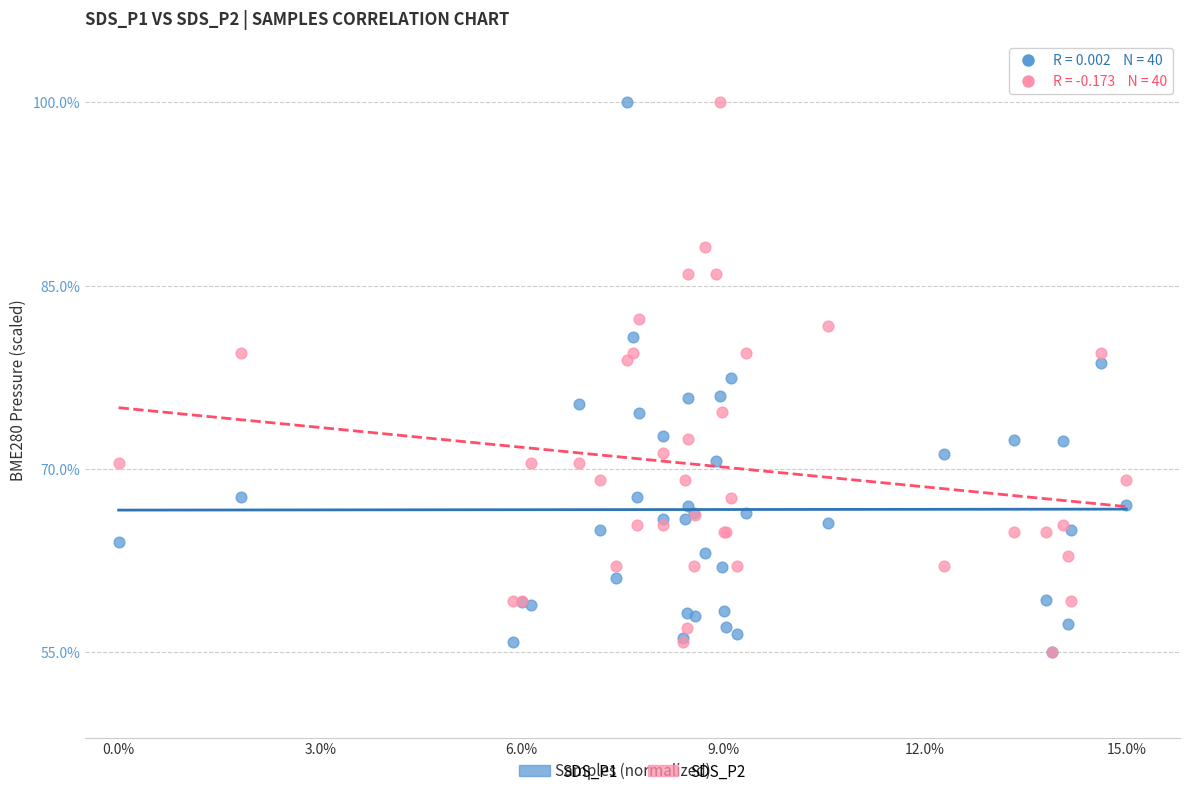

What are all the series names shown in the legend?

SDS_P1, SDS_P2